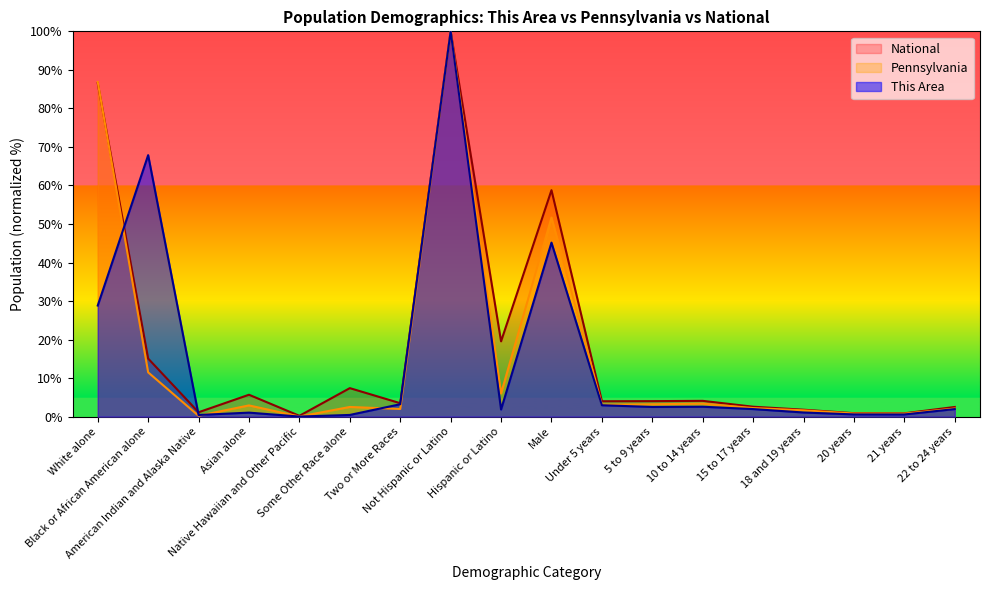

At which label does Pennsylvania first exceed 2?

White alone